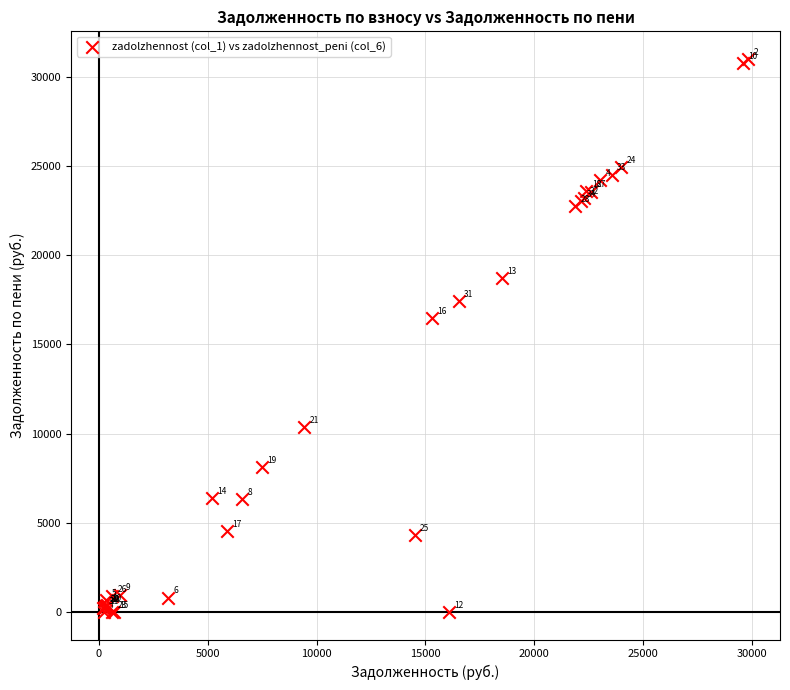

What Y value in the scatter plot is closest to 15500?

16465.2